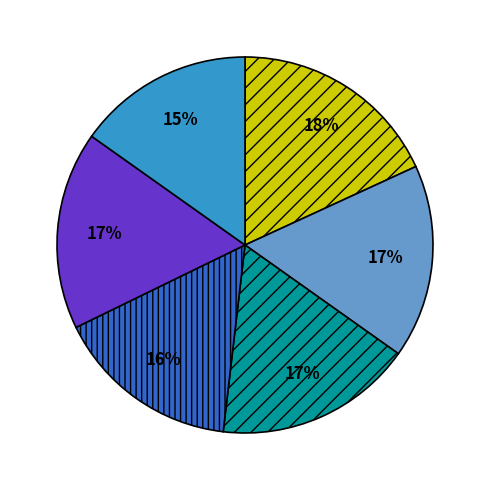

To the nearest percent, what is the difference between the largest and smallest slice percentages?

3%